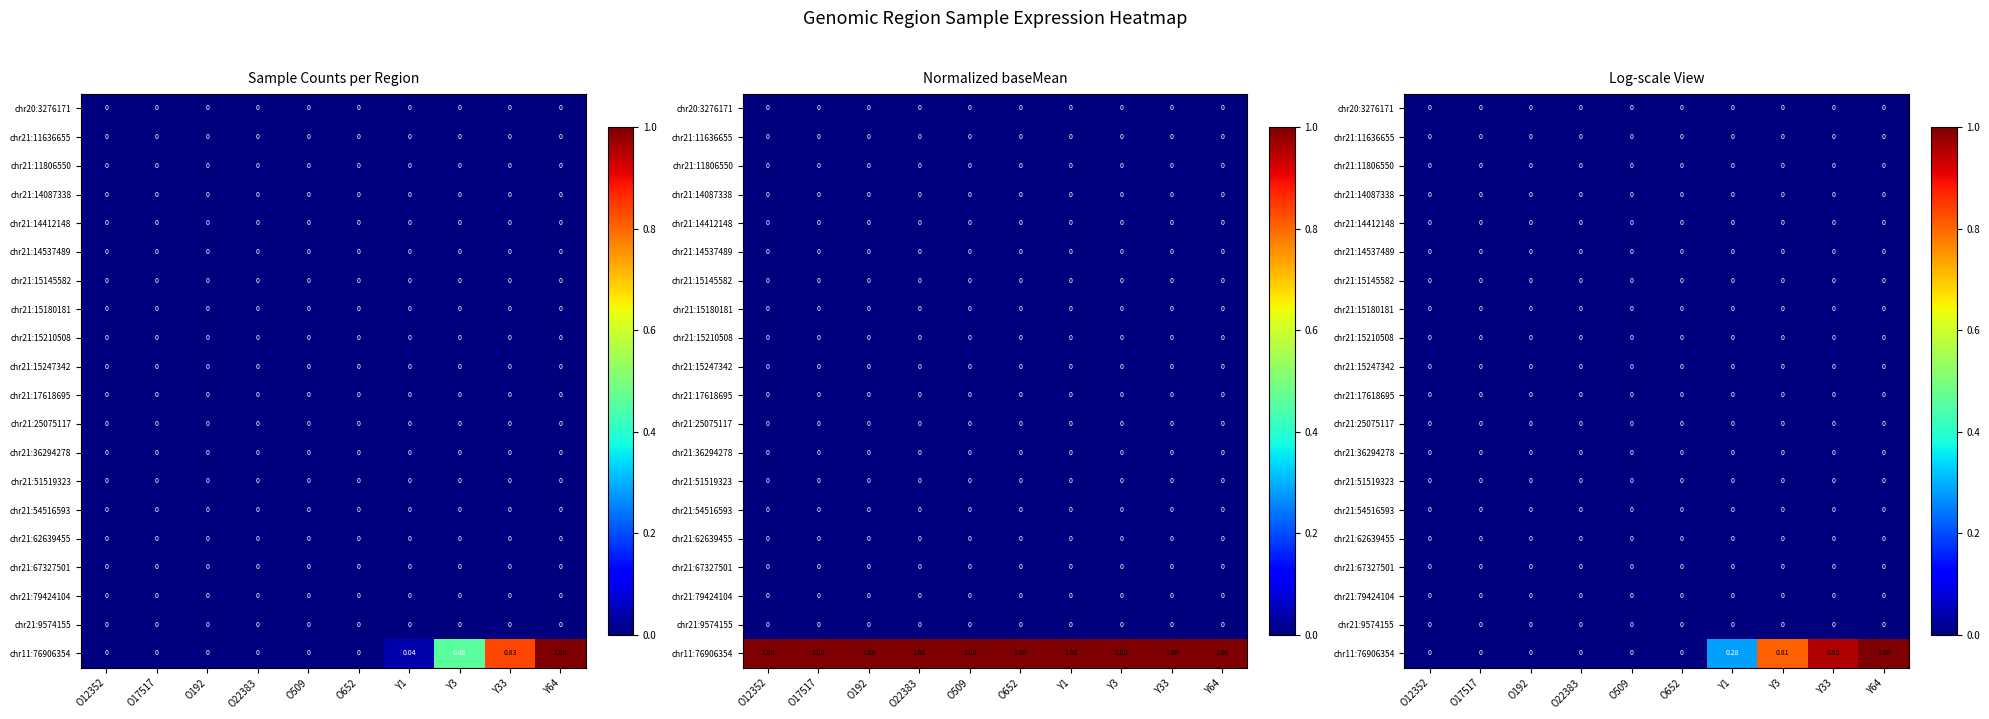

The chr21:15180181 series shows 0.0 at Y64. True or false?

True